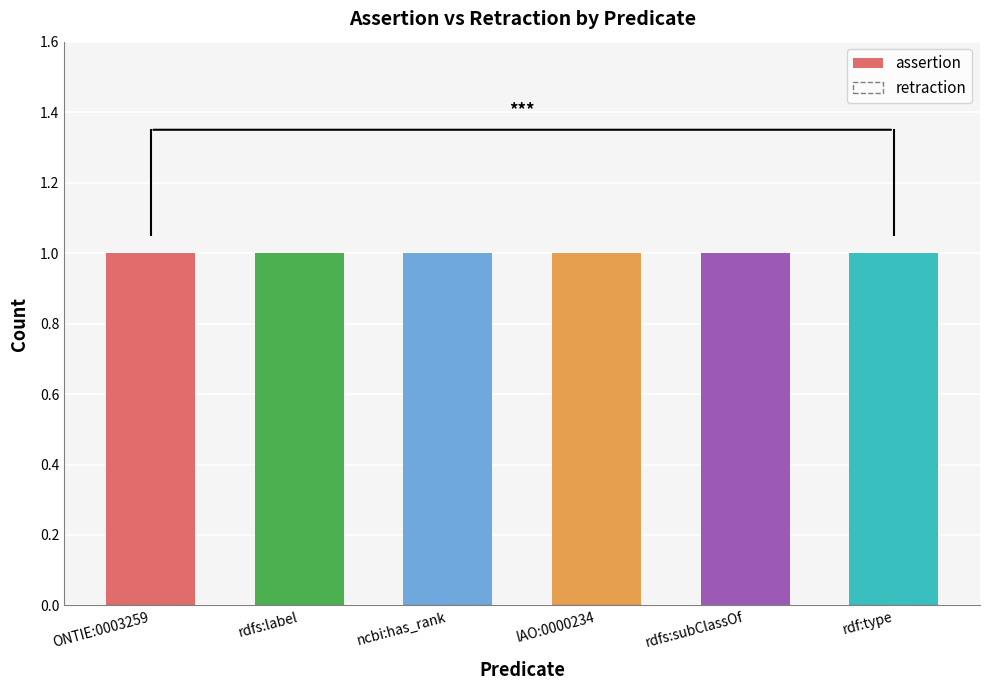

What position from the right is rdf:type?

1